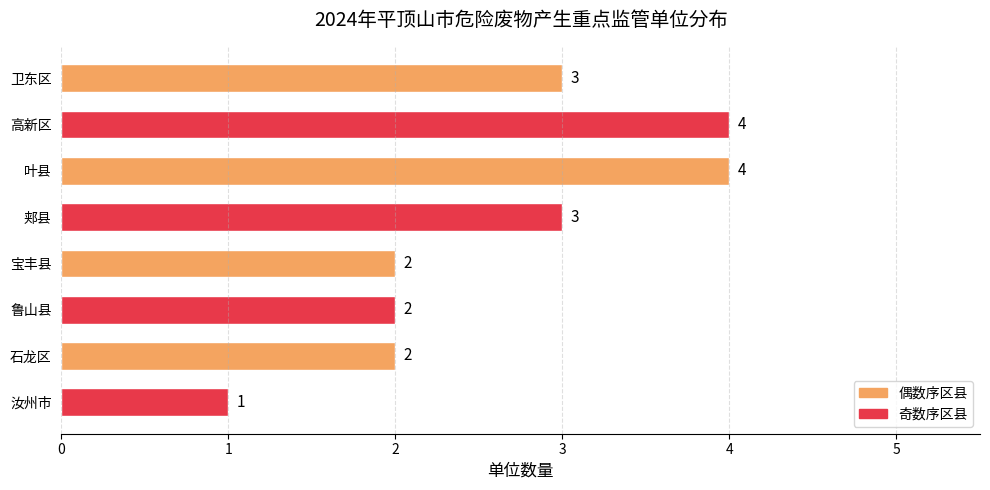

Reading bottom to top, transcribe all the data shown in this chart.

1	2	2	2	3	4	4	3